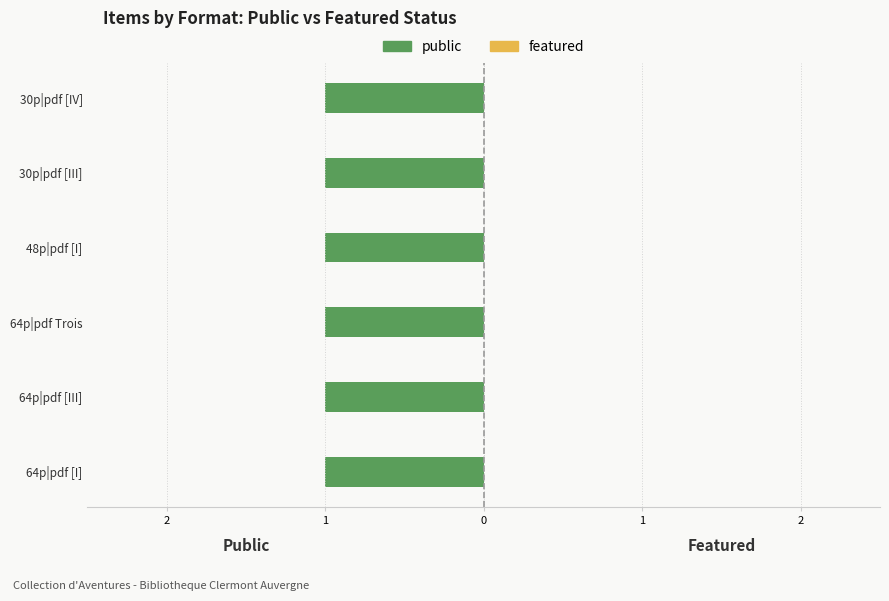

What is the greatest value displayed?

1